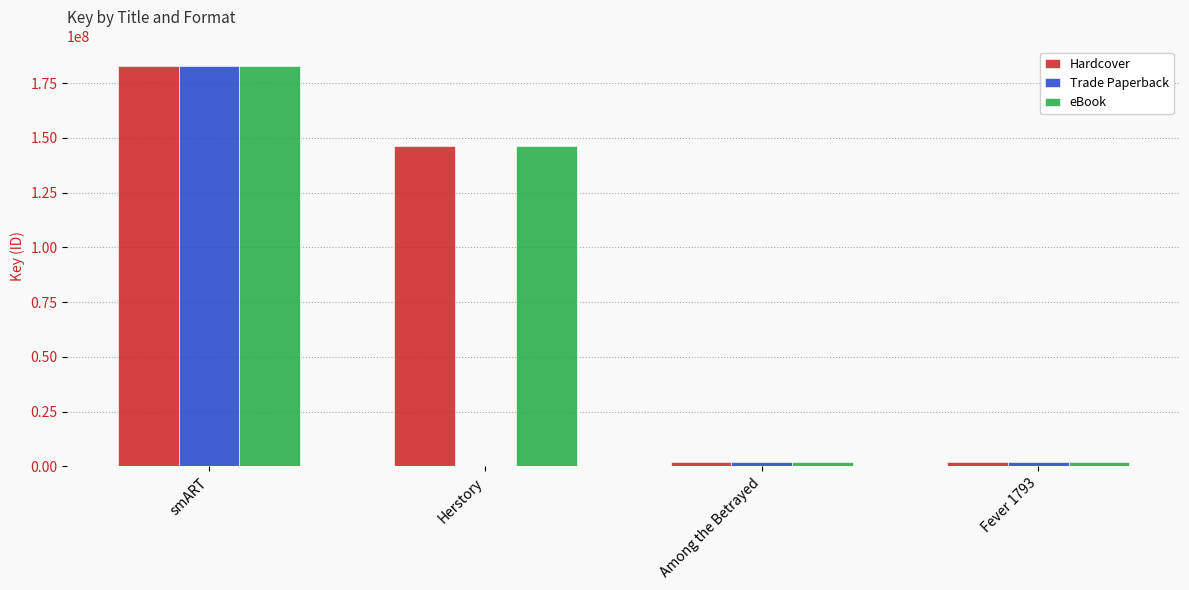

Count the number of data series in this chart.

3